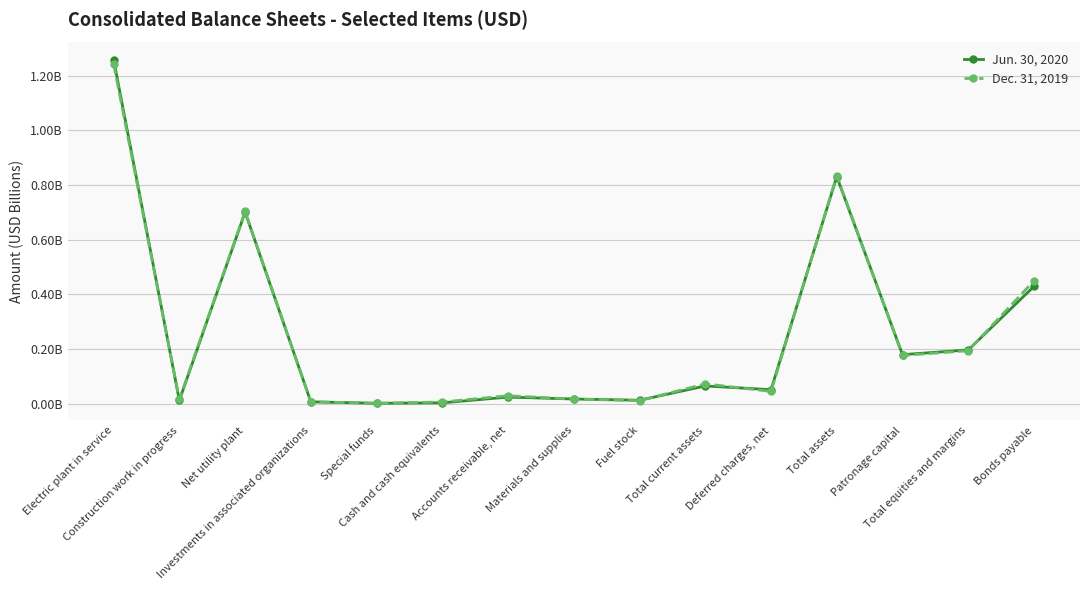

At which category is the sum across all series the highest?

Electric plant in service